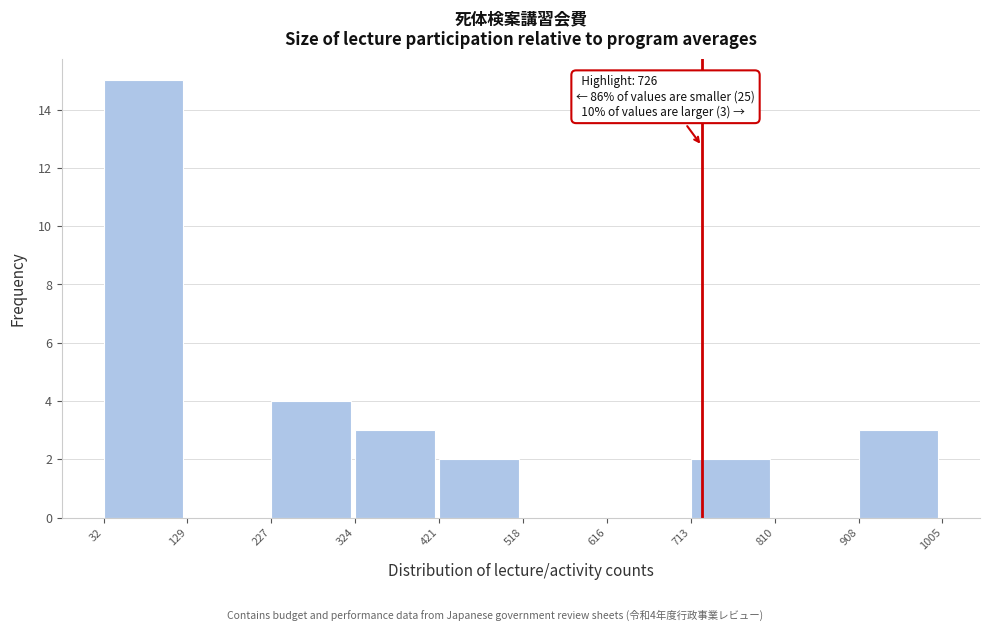

Over which range of the x-axis is the bar tallest?

32 to 129